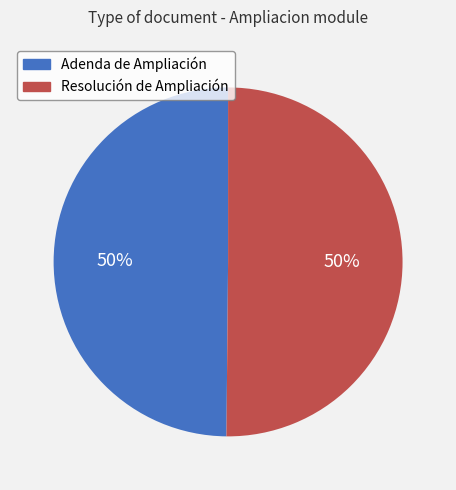

Approximately how many times larger is the value at Adenda de Ampliación compared to Resolución de Ampliación?

1.0